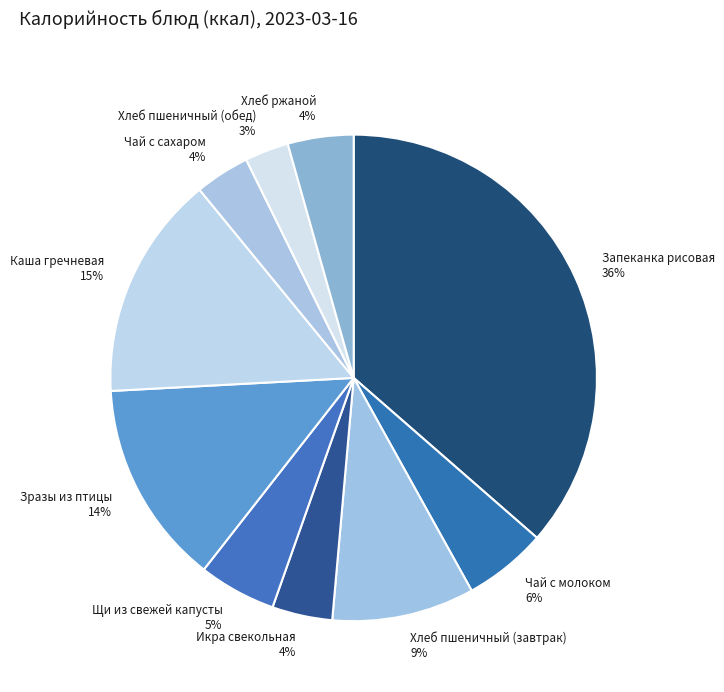

Is the sum of Запеканка рисовая 36% and Икра свекольная 4% greater than half?

No